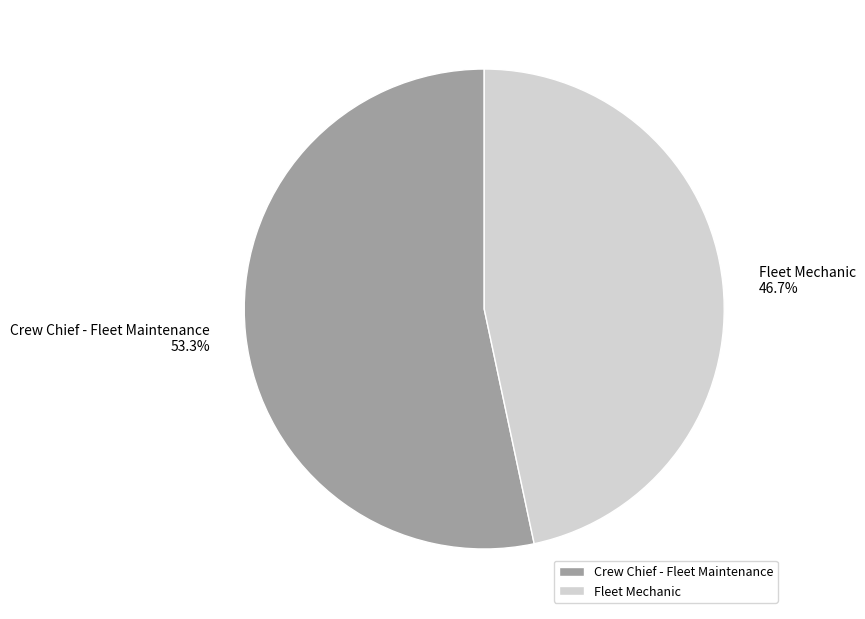

What is the ratio of the value at Crew Chief - Fleet Maintenance to the value at Fleet Mechanic?

1.1